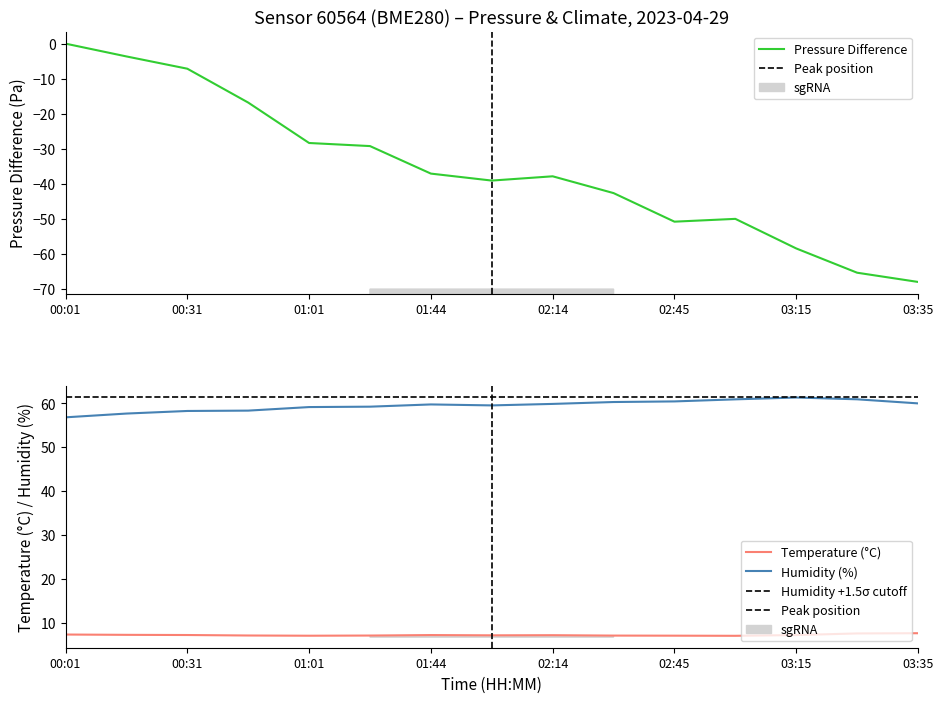

Reading right to left, list all the values displayed in this chart.

pressure: 03:35=-68.0	03:30=-65.3	03:15=-58.4	03:00=-50.0	02:45=-50.8	02:30=-42.6	02:14=-37.8	01:59=-39.1	01:44=-37.1	01:22=-29.2	01:01=-28.3	00:46=-16.8	00:31=-7.1	00:16=-3.6	00:01=0.0
temperature: 03:35=7.6	03:30=7.5	03:15=7.1	03:00=7.0	02:45=7.0	02:30=7.0	02:14=7.1	01:59=7.1	01:44=7.1	01:22=7.0	01:01=7.0	00:46=7.0	00:31=7.2	00:16=7.2	00:01=7.3
humidity: 03:35=60.0	03:30=60.9	03:15=61.3	03:00=60.9	02:45=60.4	02:30=60.3	02:14=59.9	01:59=59.5	01:44=59.7	01:22=59.2	01:01=59.1	00:46=58.3	00:31=58.2	00:16=57.7	00:01=56.8